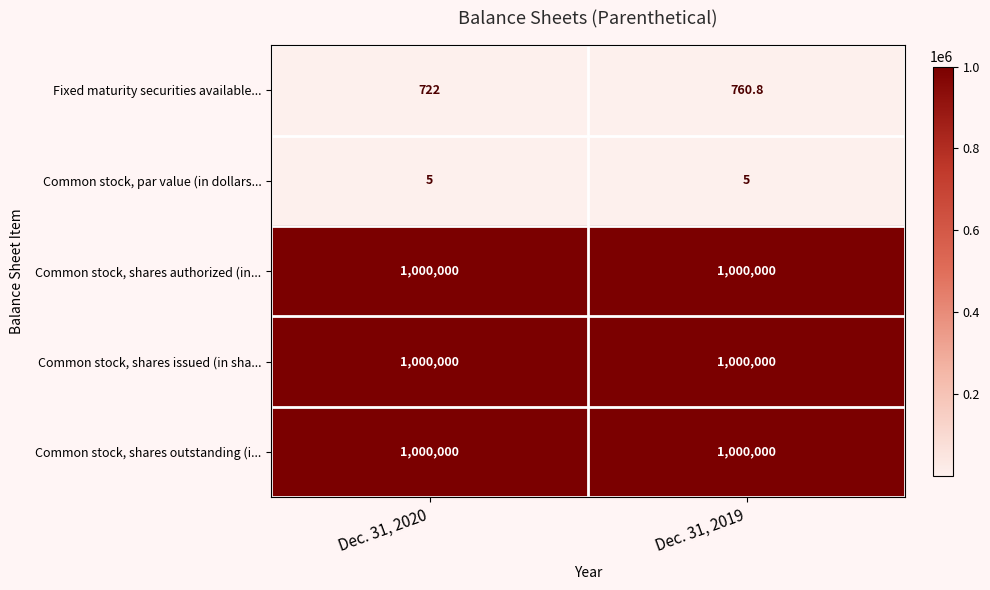

Is it true that Common stock, shares issued (in sha... equals 1415640.6 at Dec. 31, 2019?

False